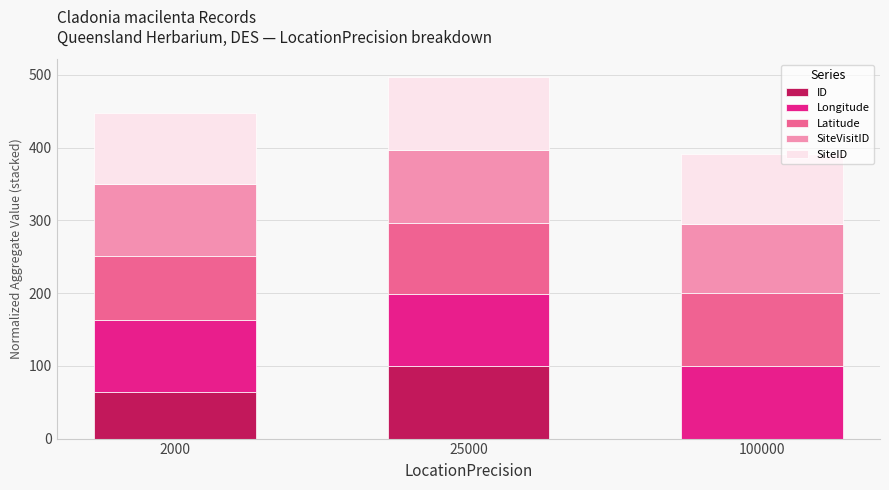

The value of ID at 100000 is -51.6. True or false?

False